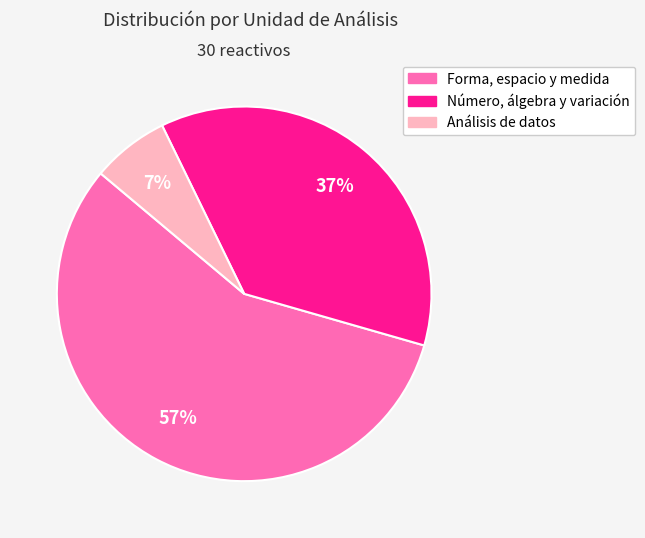

What is the largest slice in the pie chart?

Forma, espacio y medida